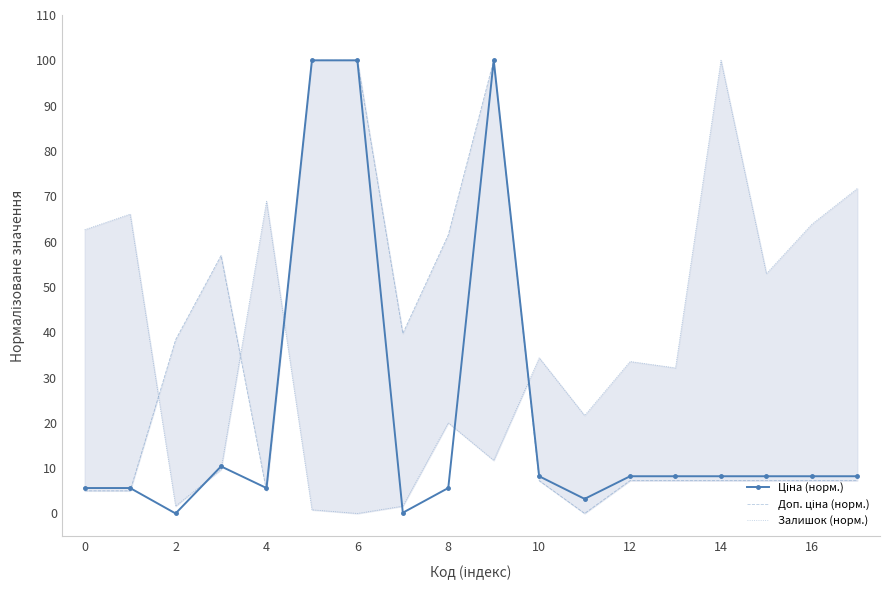

Between 16 and 17, which series saw the biggest shift?

Залишок (норм.)